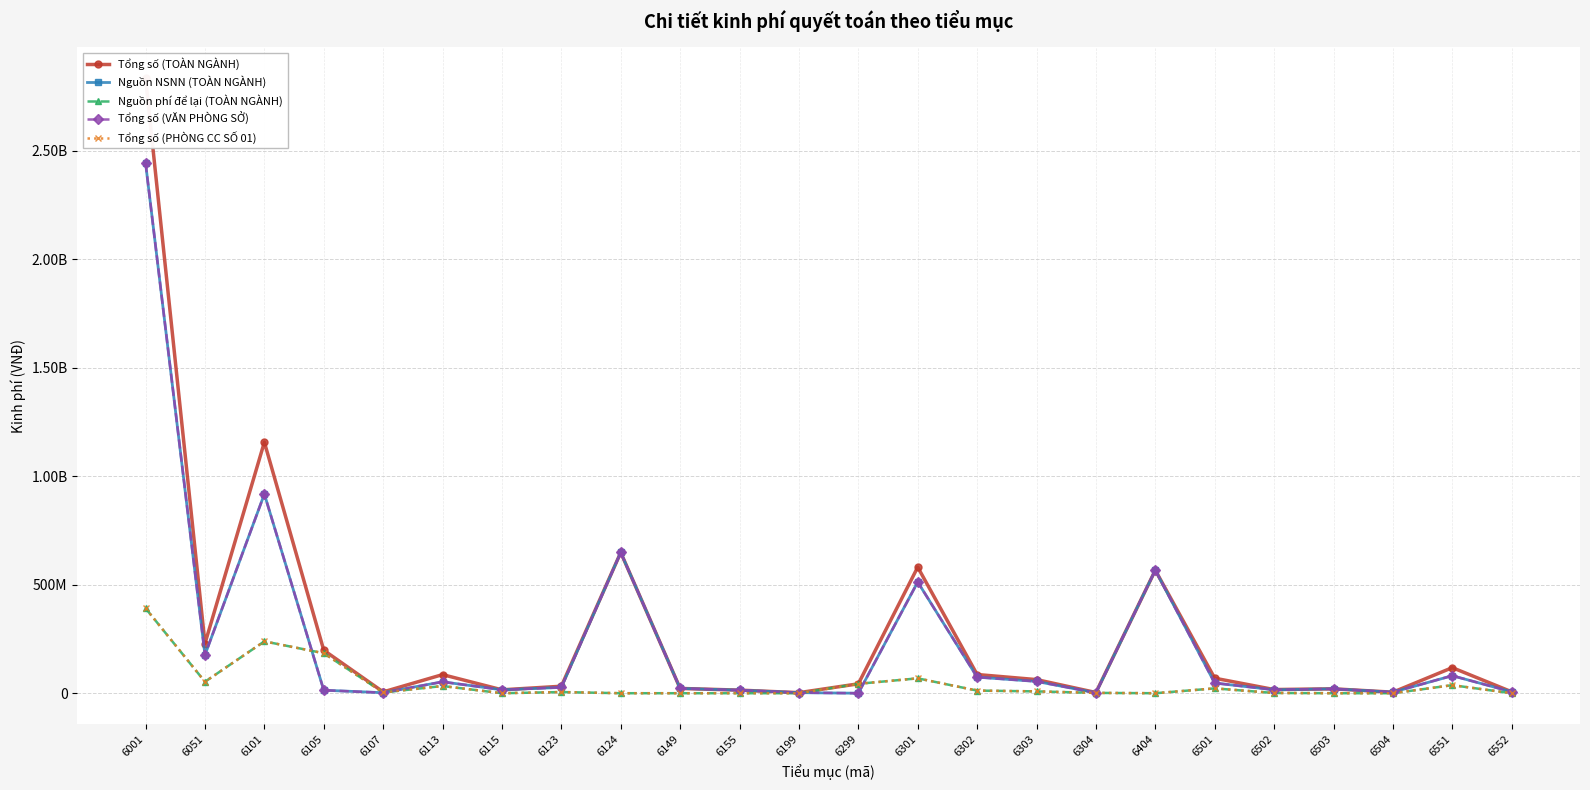

The Tổng số (VĂN PHÒNG SỞ) series shows 2600000 at 6199. True or false?

True